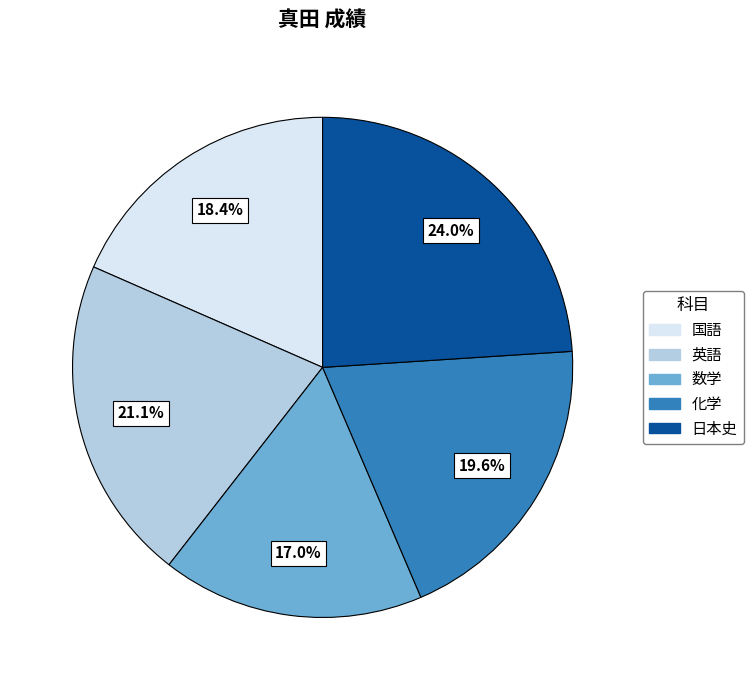

Which category has the smallest portion of the pie?

数学